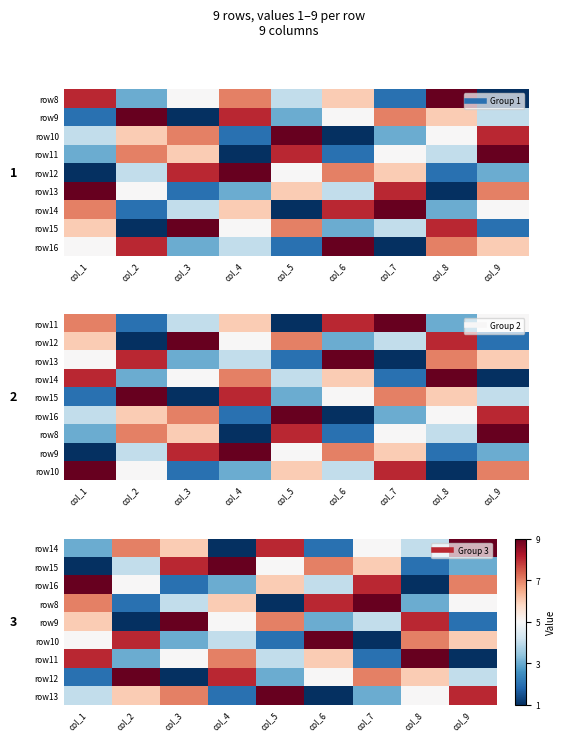

The row14 series shows 11 at col_5. True or false?

False